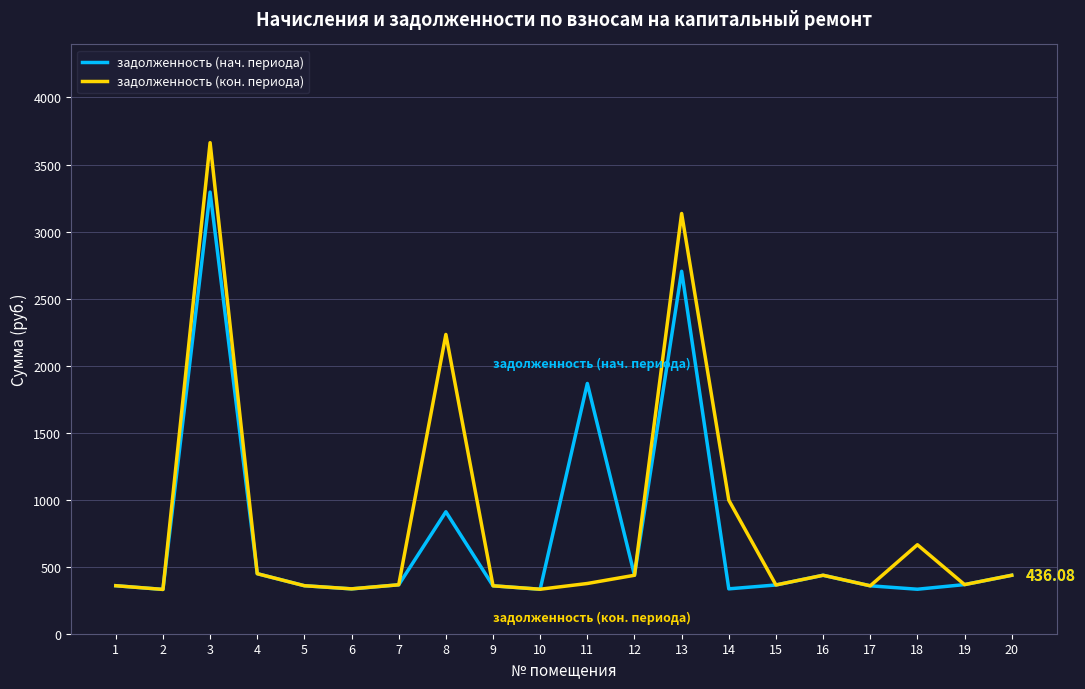

What is the total value across all series at 3?

6957.6